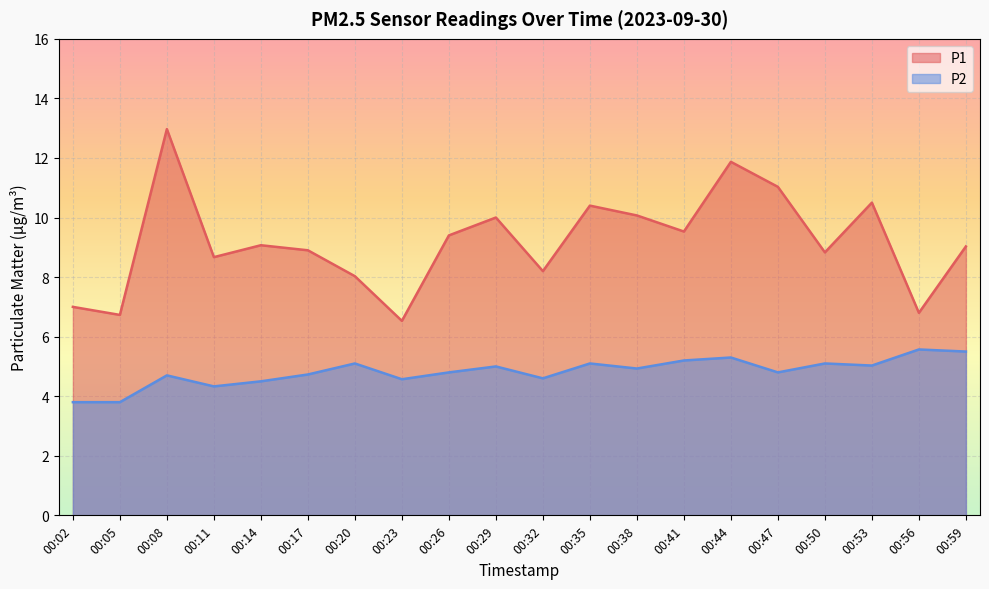

List the series in order of their peak value, lowest first.

P2, P1